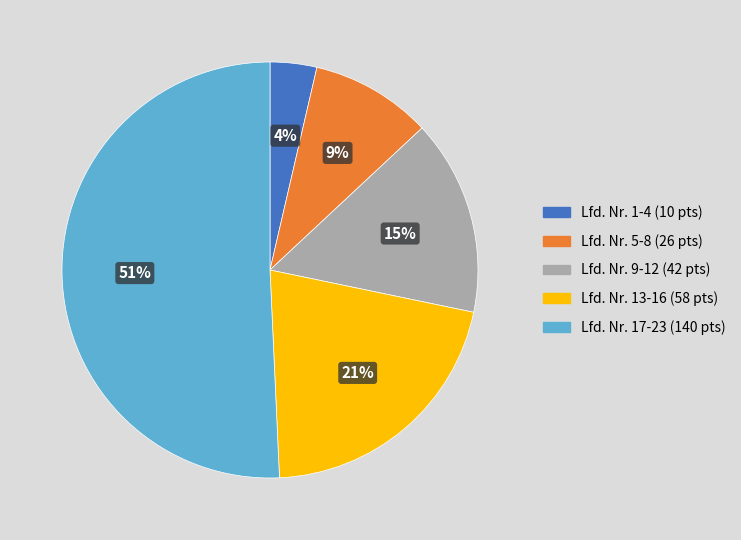

Does any single category account for the majority?

Yes